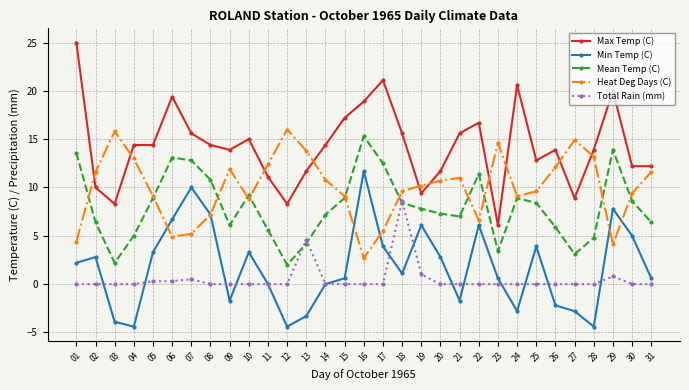

What is the maximum value shown in the chart?

25.0